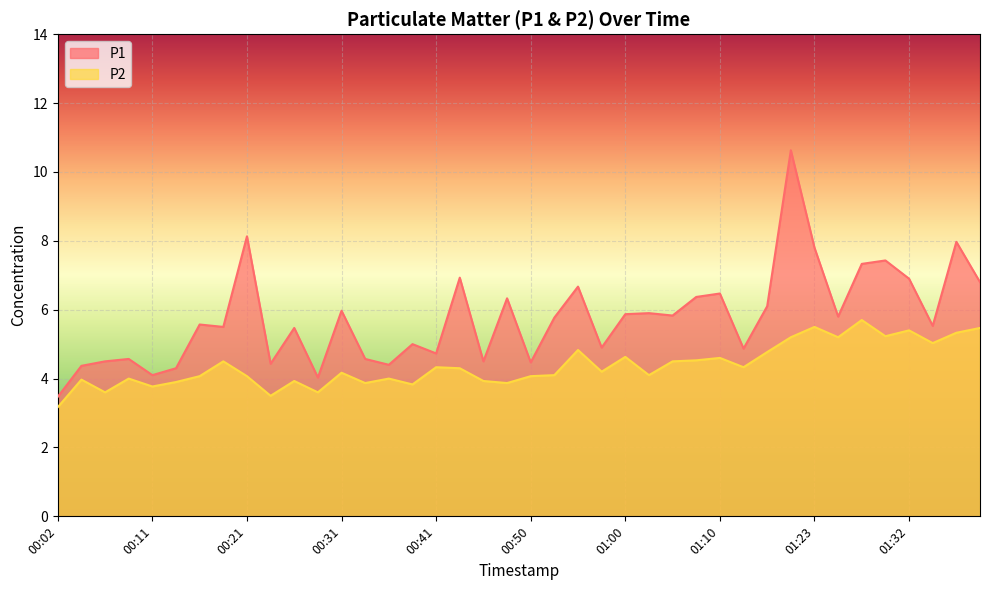

At 00:48, list the series in order from largest to smallest.

P1, P2